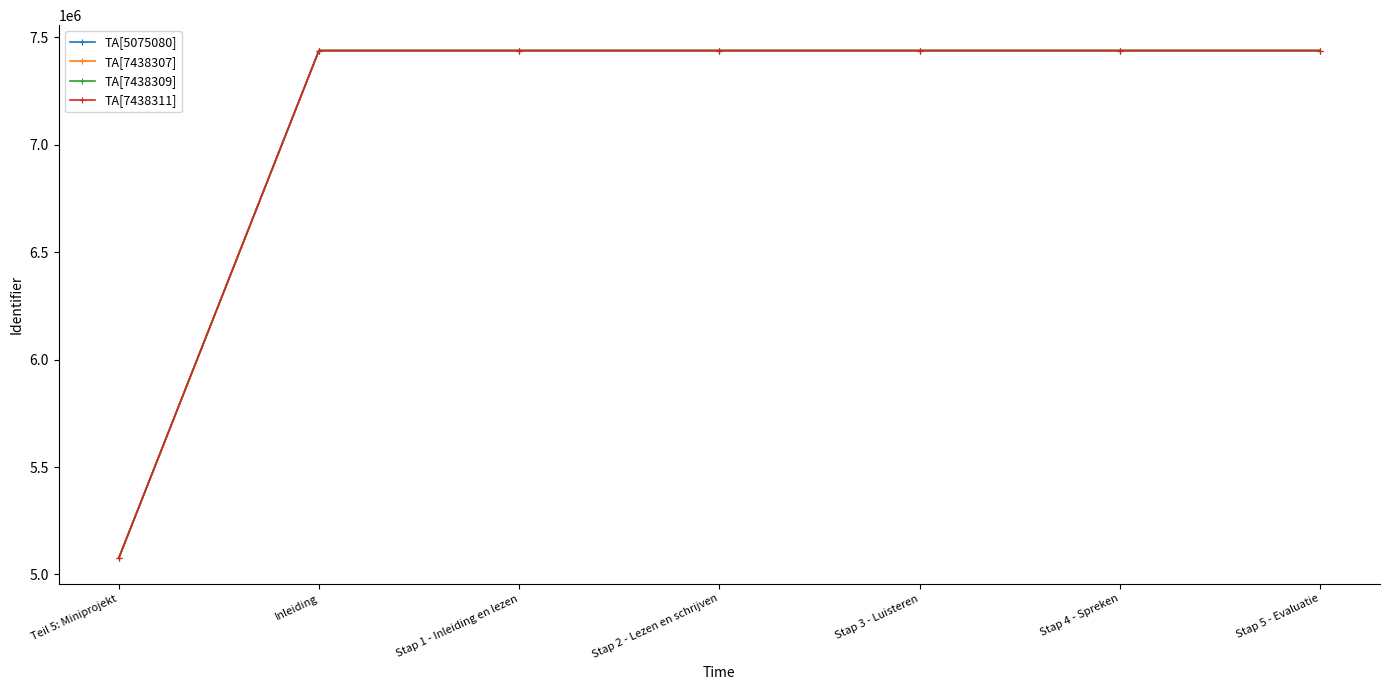

The value of TA[5075080] at Stap 1 - Inleiding en lezen is 7438309. True or false?

True